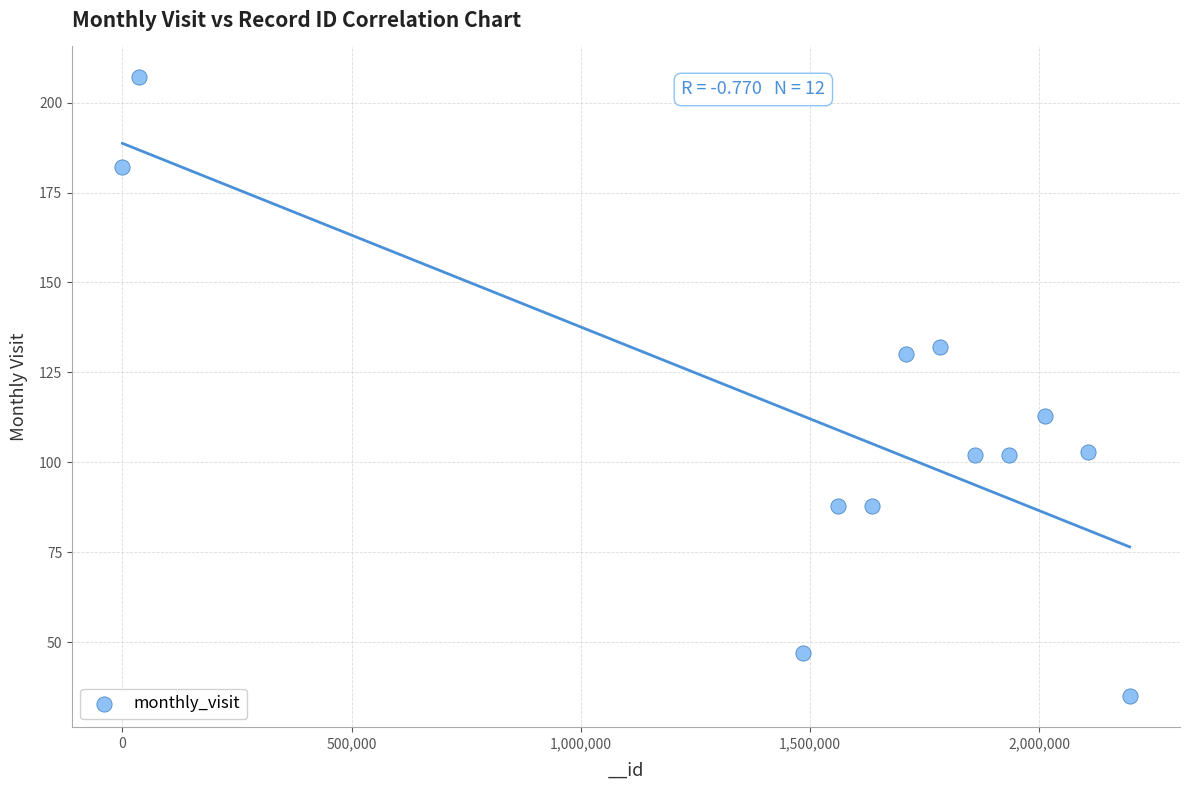

What is the average X value?

1526200